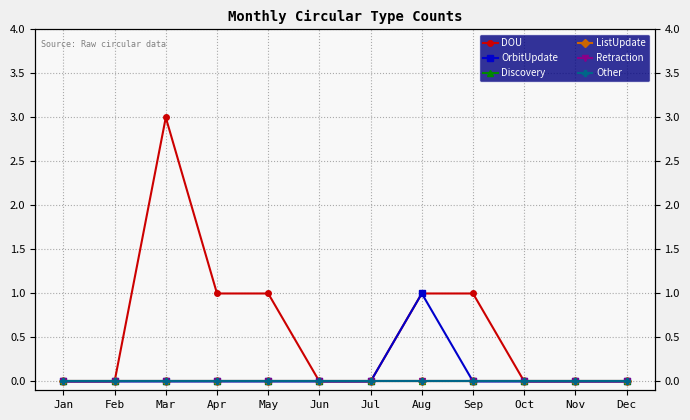

True or false: ListUpdate and OrbitUpdate cross at least once.

False